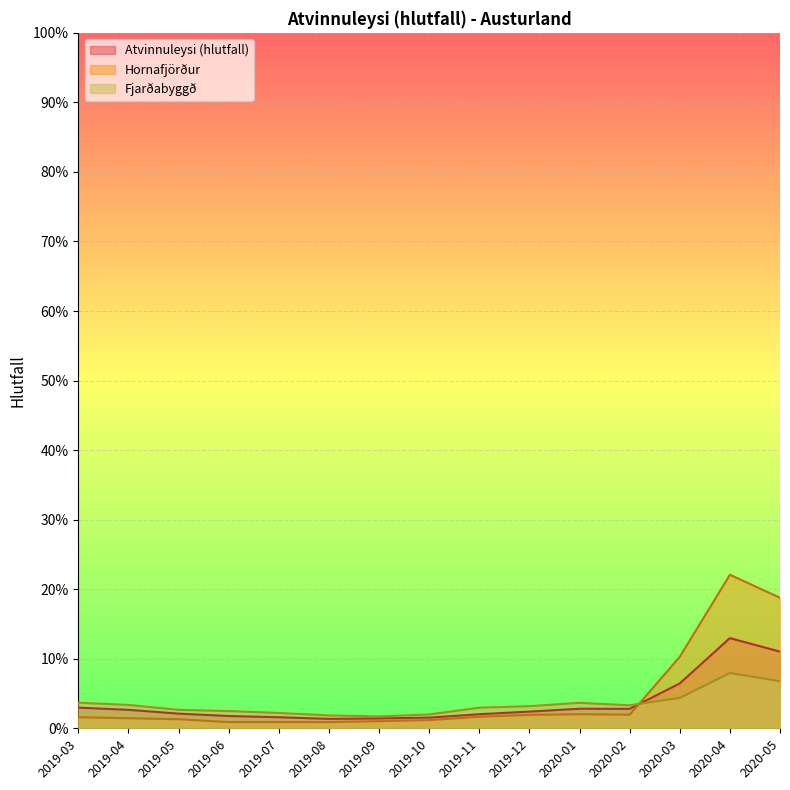

Where is Atvinnuleysi (hlutfall) nearest to the value 0?

2019-08